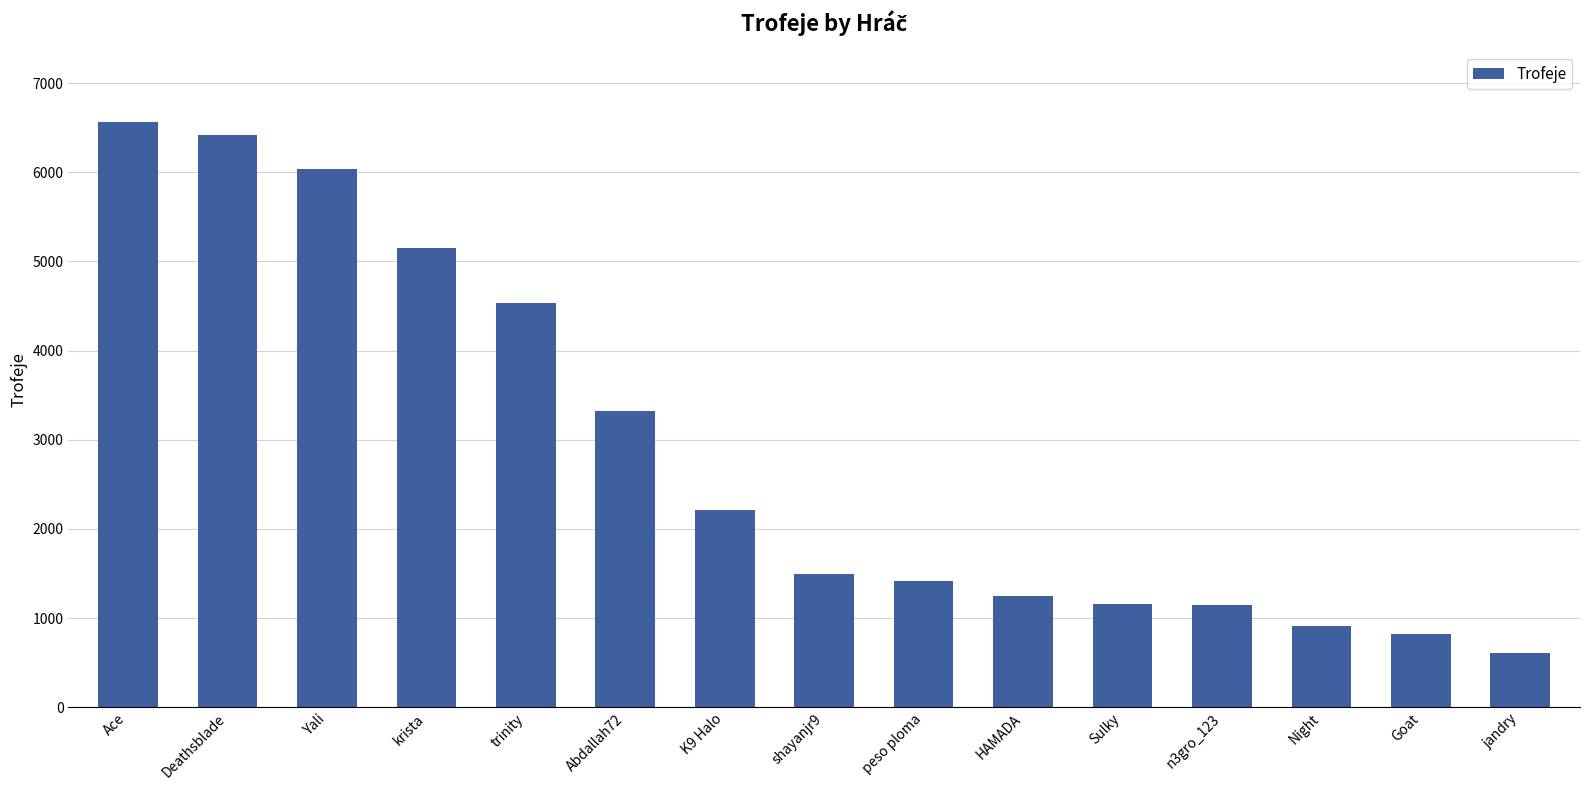

What is the greatest value displayed?

6564